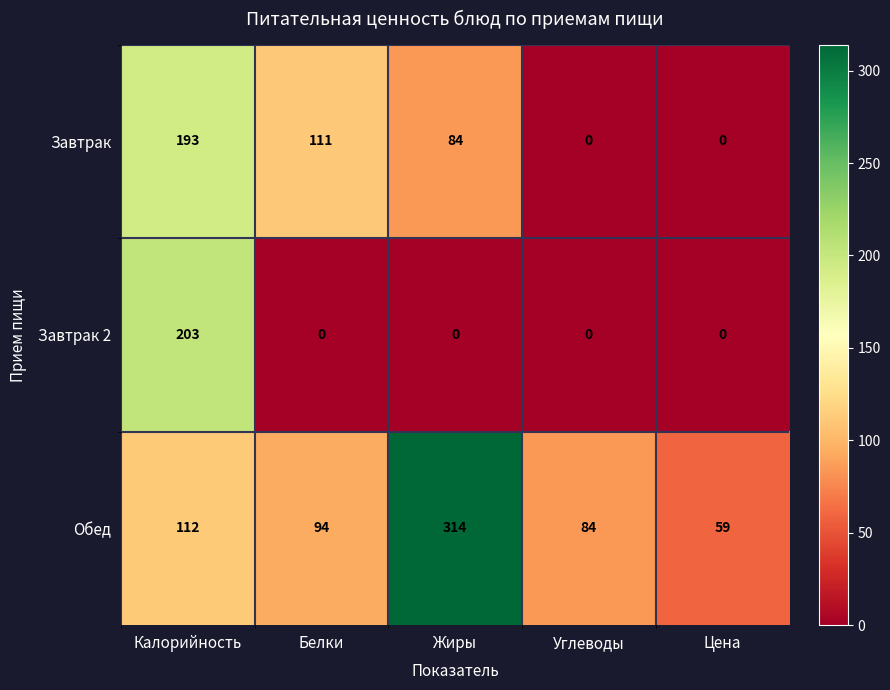

What is the difference between the second highest and second lowest values in the Обед series?

28